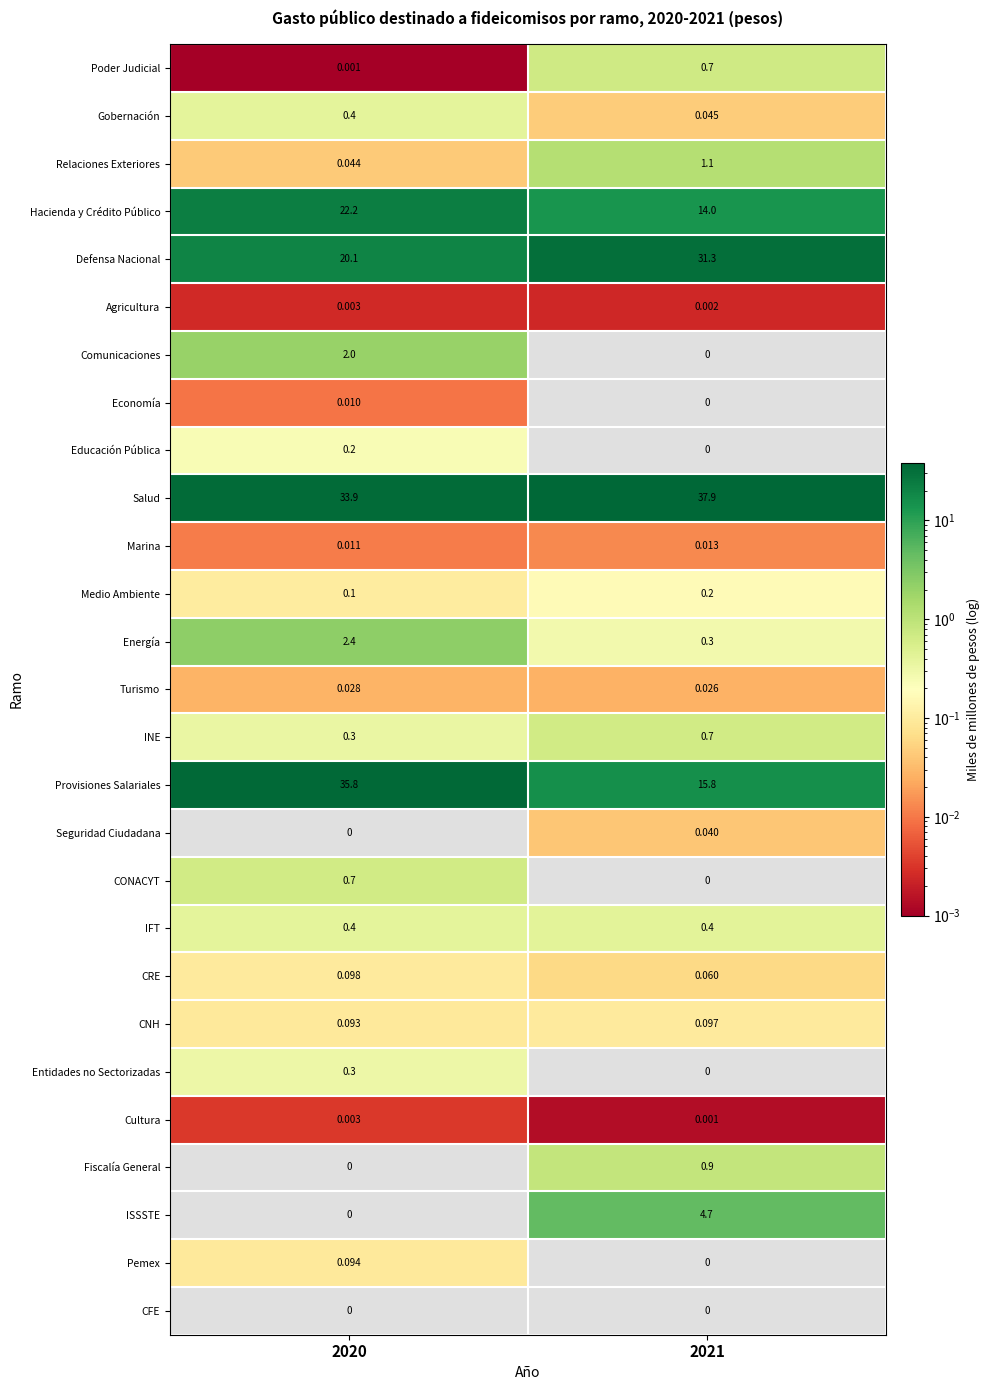

How many values in the Defensa Nacional series are below 31?

1